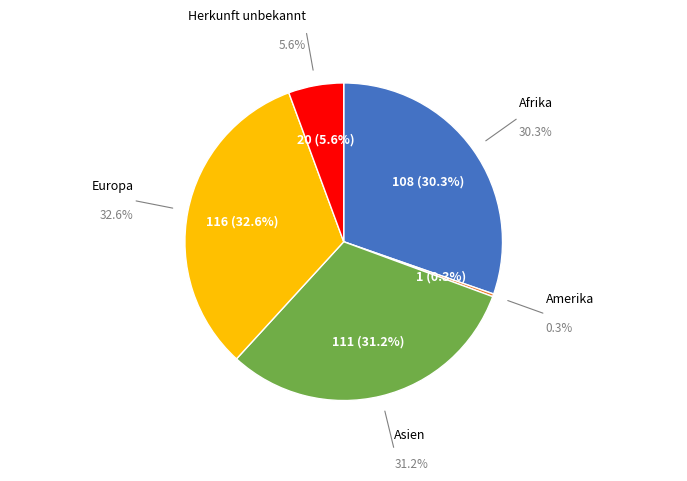

What is the largest slice in the pie chart?

Europa